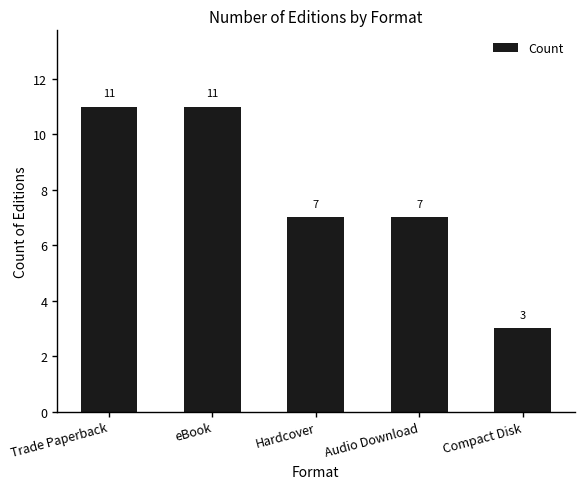

How many bars are there in total?

5